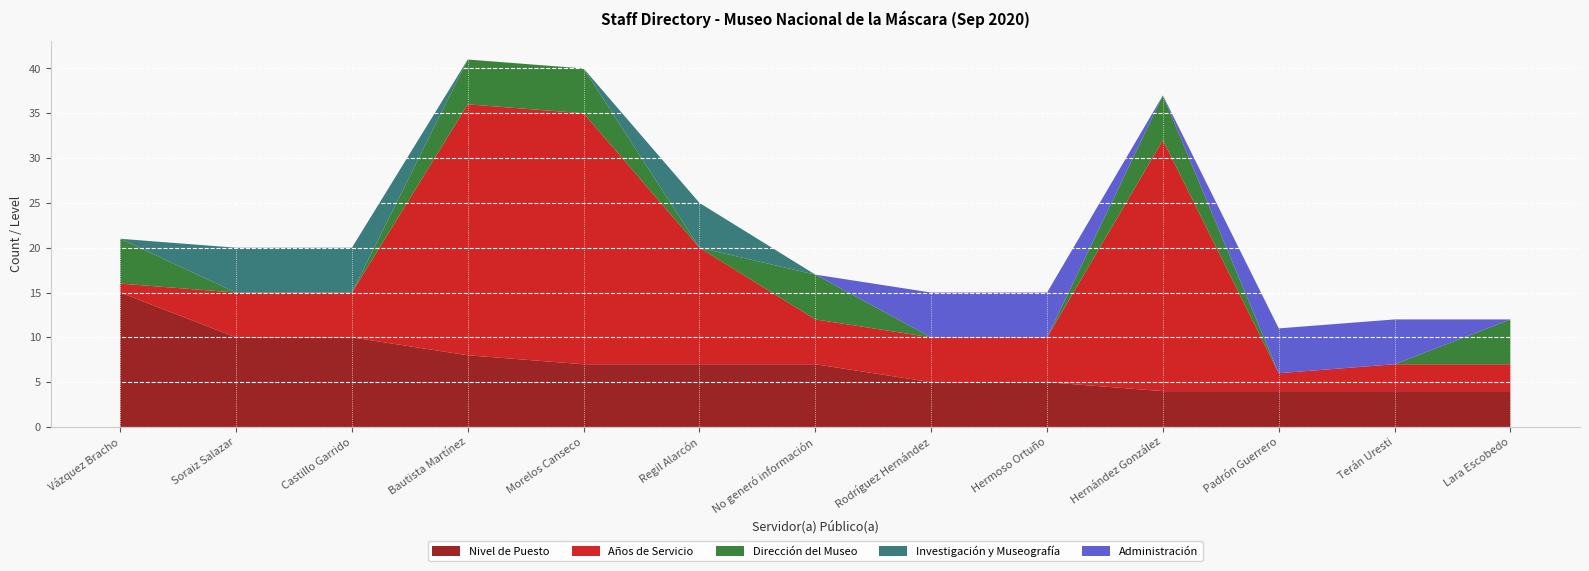

What is the maximum value for Nivel de Puesto?

15